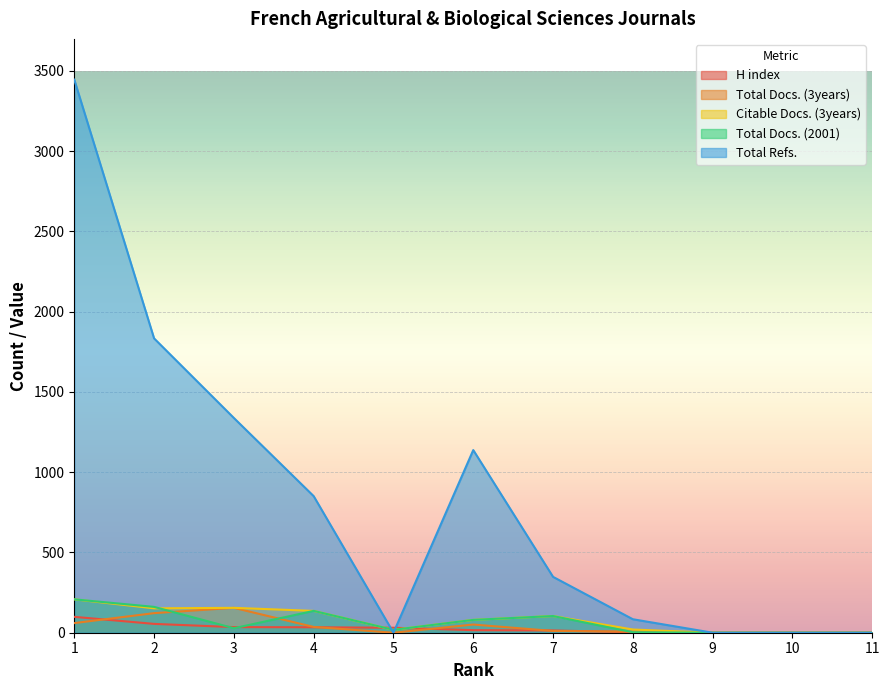

At 1, list the series in order from smallest to largest.

Total Docs. (3years), H index, Citable Docs. (3years), Total Docs. (2001), Total Refs.